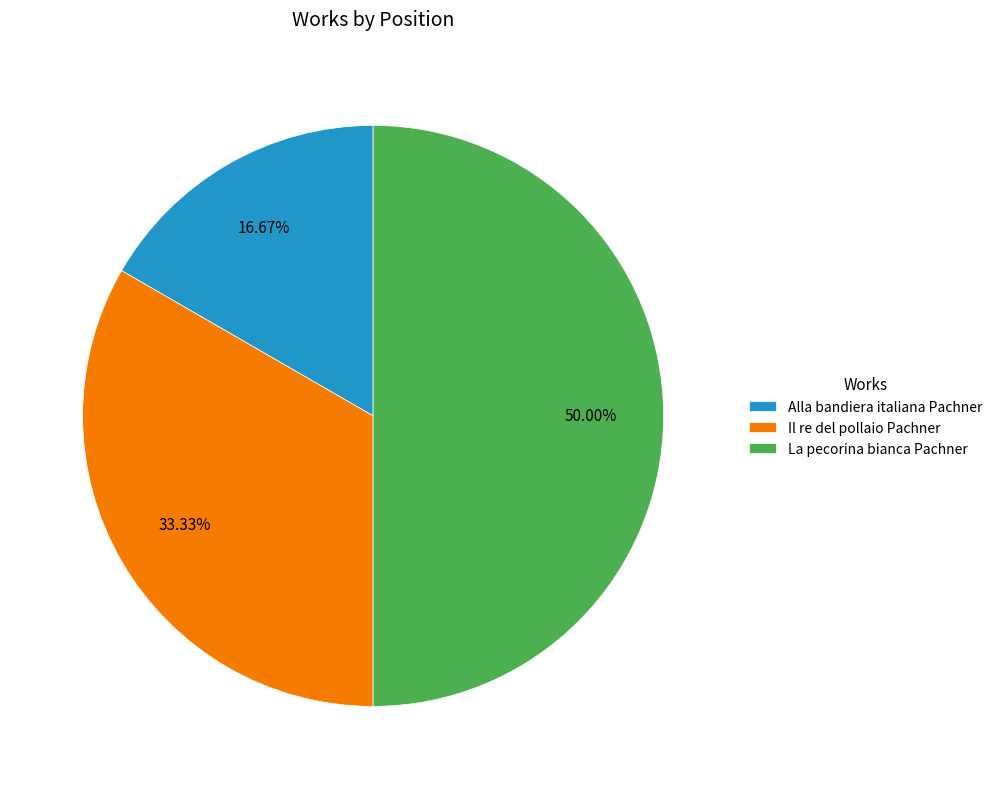

Rank the categories by value from highest to lowest.

La pecorina bianca Pachner, Il re del pollaio Pachner, Alla bandiera italiana Pachner